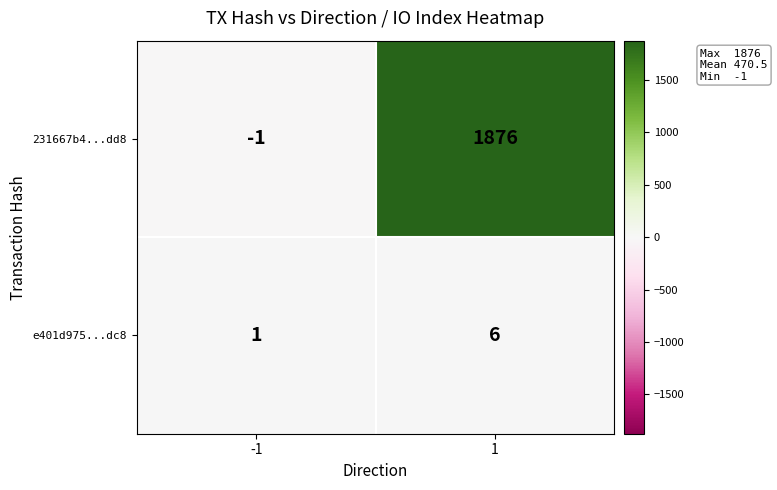

What is the maximum value shown in the chart?

1876